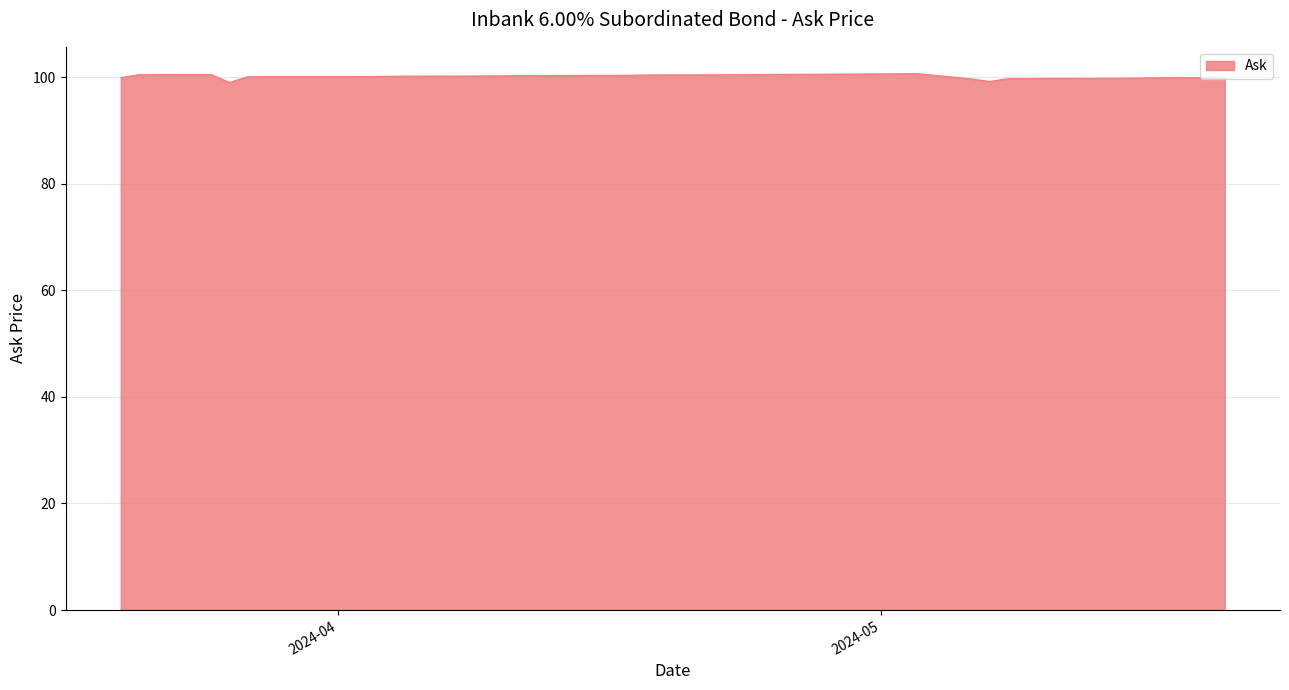

What is the smallest value displayed?

99.0